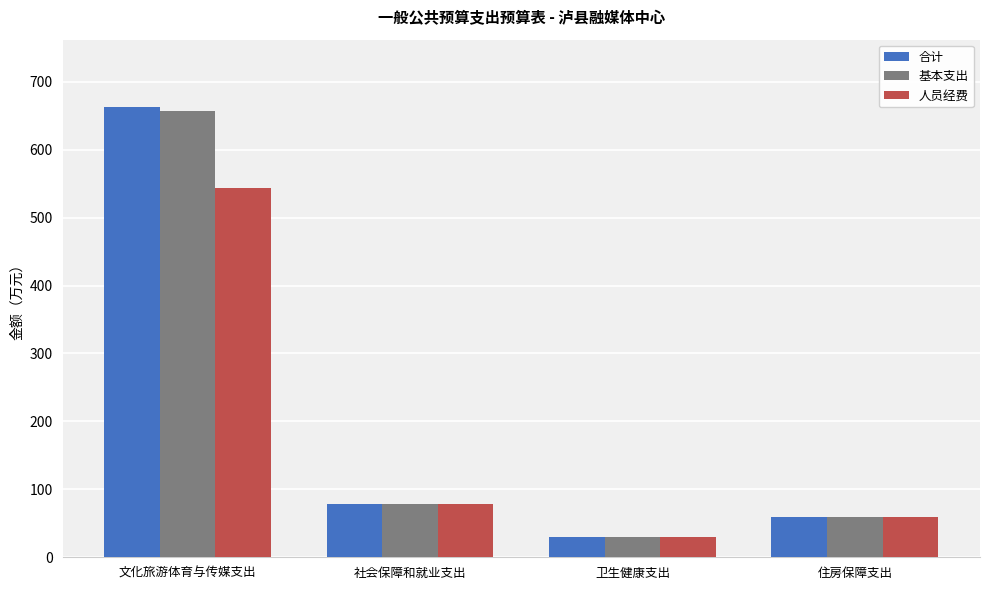

What position from the left is 卫生健康支出?

3